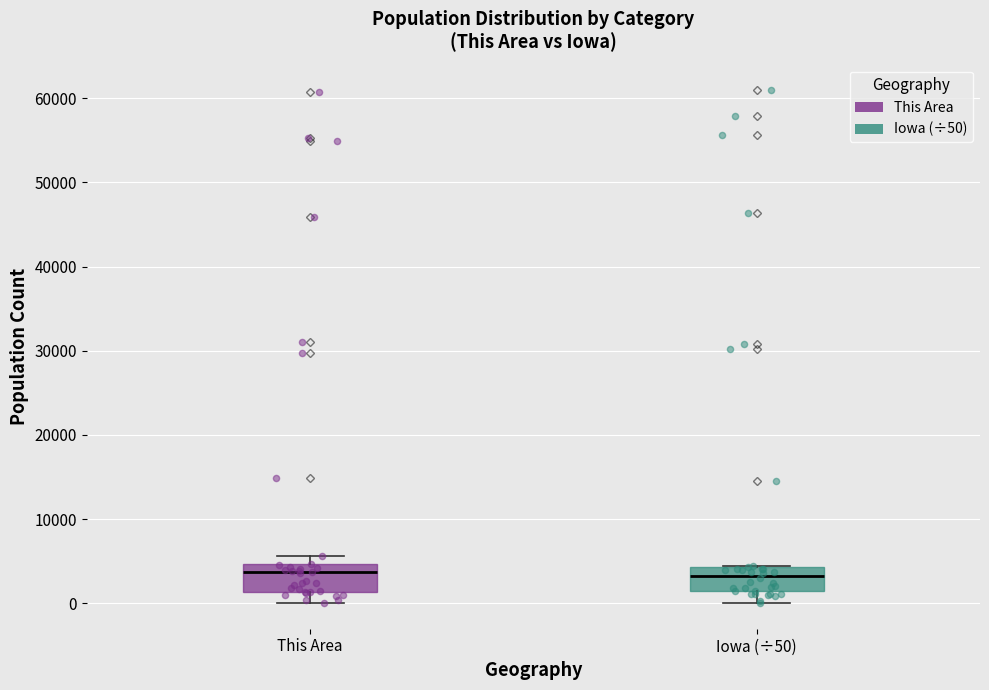

Reading left to right, read every box against the y-axis: the position of its median line, the range the box covers, and the ends of its whiskers. The values are not printed on the chart, so give them approximately, as read against the axis.

This Area: median 4000, box 1000 to 5000, whiskers 0 to 6000
Iowa (÷50): median 3000, box 1000 to 4000, whiskers 0 to 4000